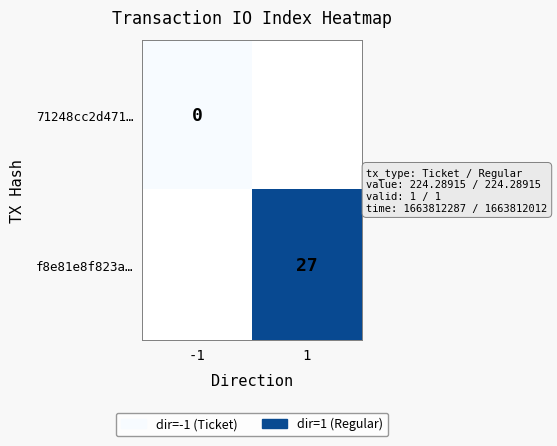

Is it true that f8e81e8f823a… equals 27 at 1?

True